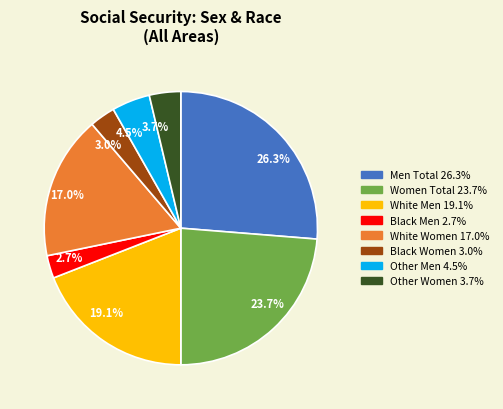

What is the largest slice in the pie chart?

26.3%